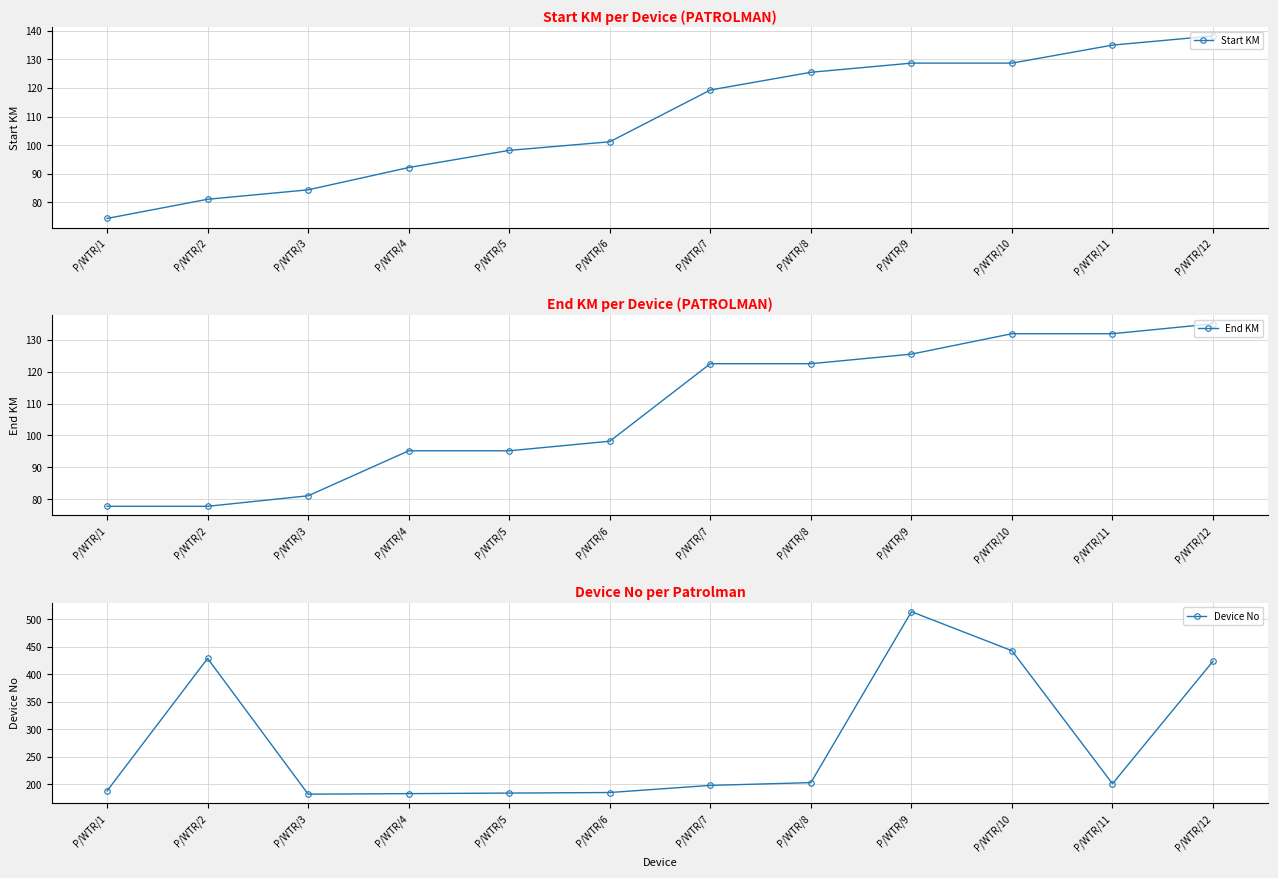

Which series has the largest total across all categories?

Device No